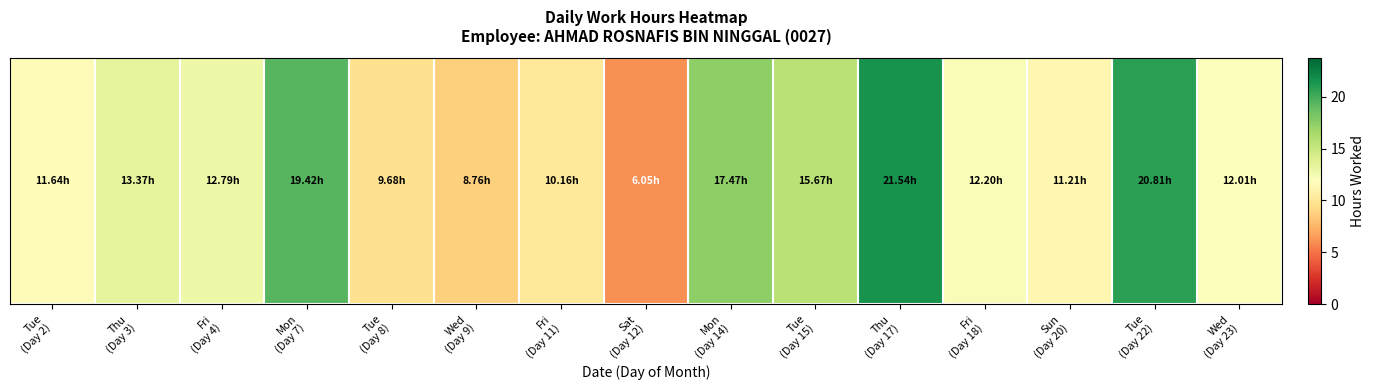

True or false: the data shows 3.4 at Fri
(Day 18).

False